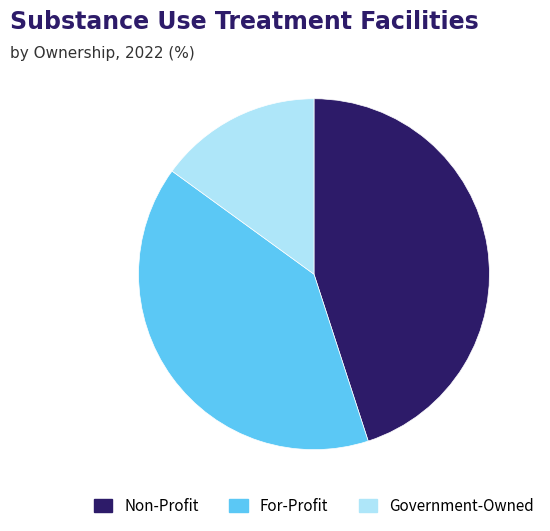

True or false: Non-Profit accounts for 45% of the total.

True